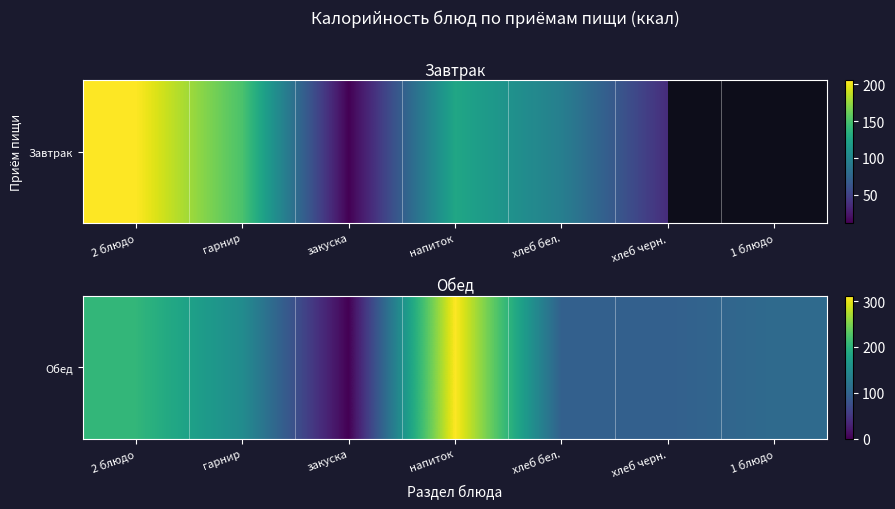

Count the number of values greater than 107.

4